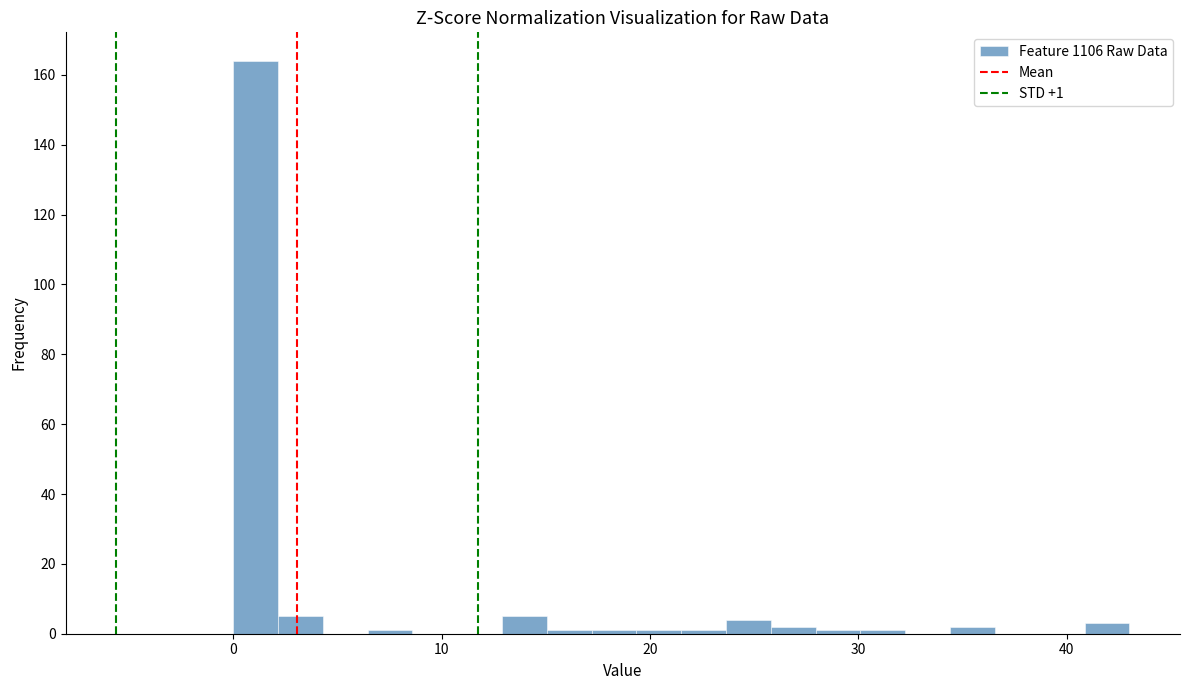

Read against the x-axis, roughly where is the centre of the tallest bar?

1